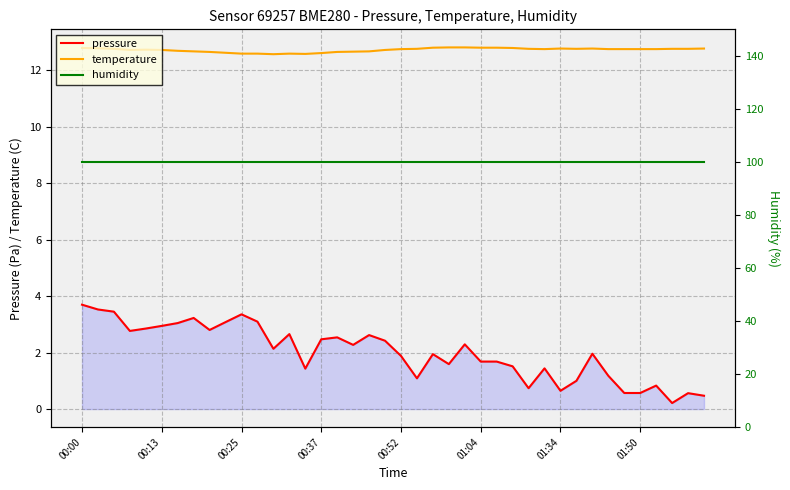

The value of temperature at 00:00 is 12.8. True or false?

True